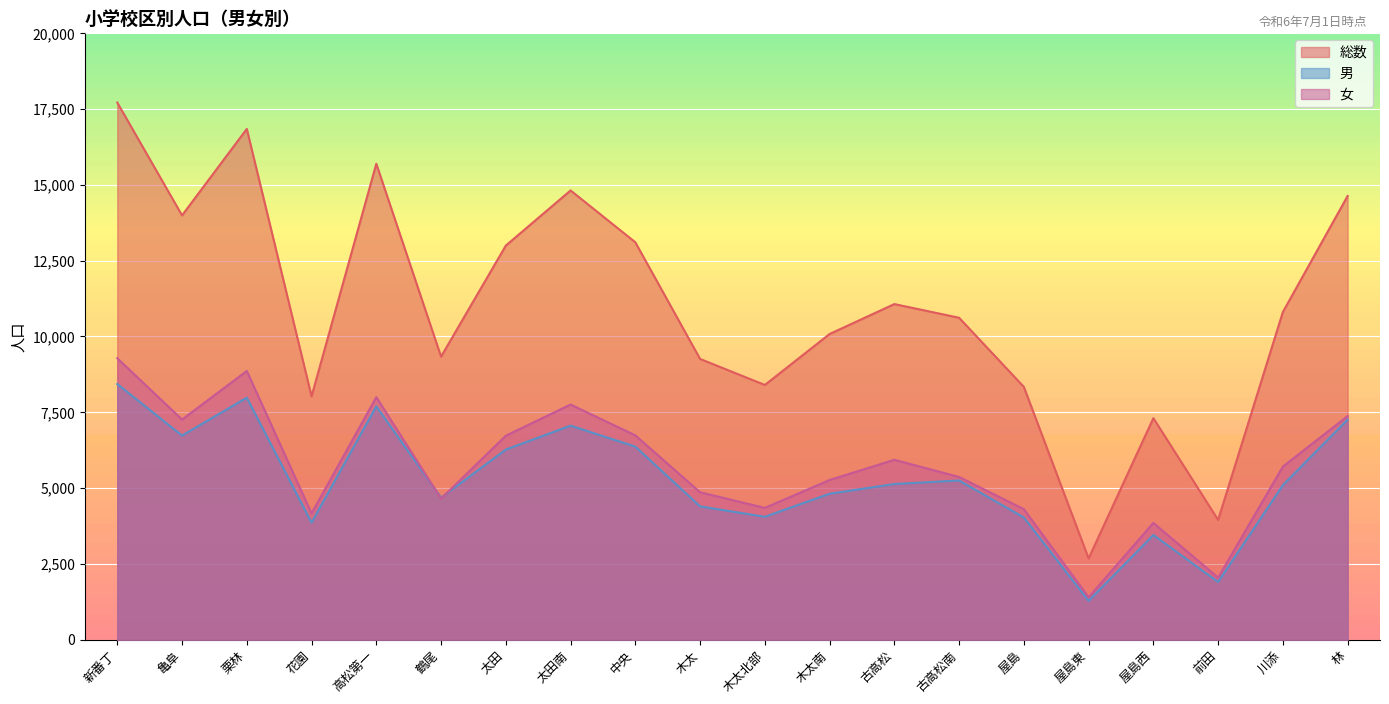

What is the smallest value displayed?

1282